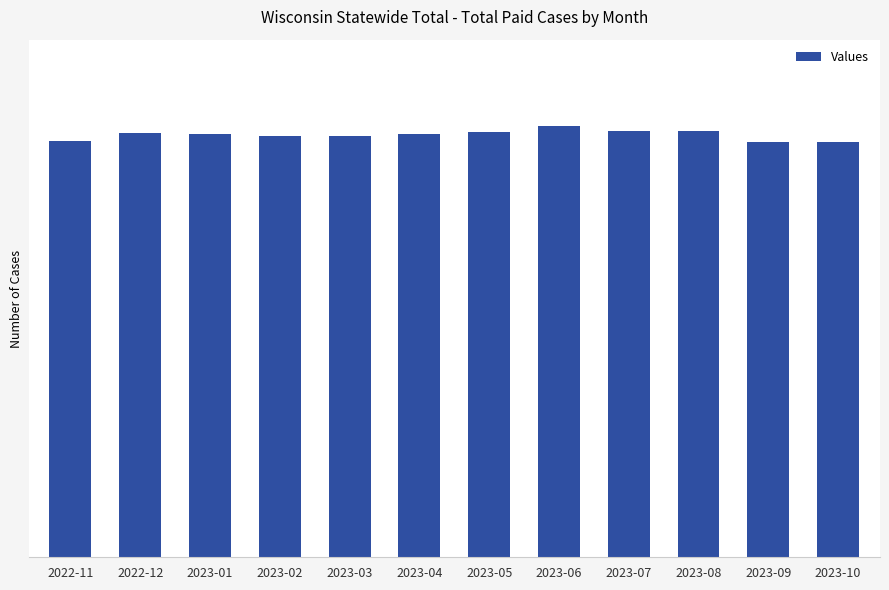

Does the chart contain any negative values?

No